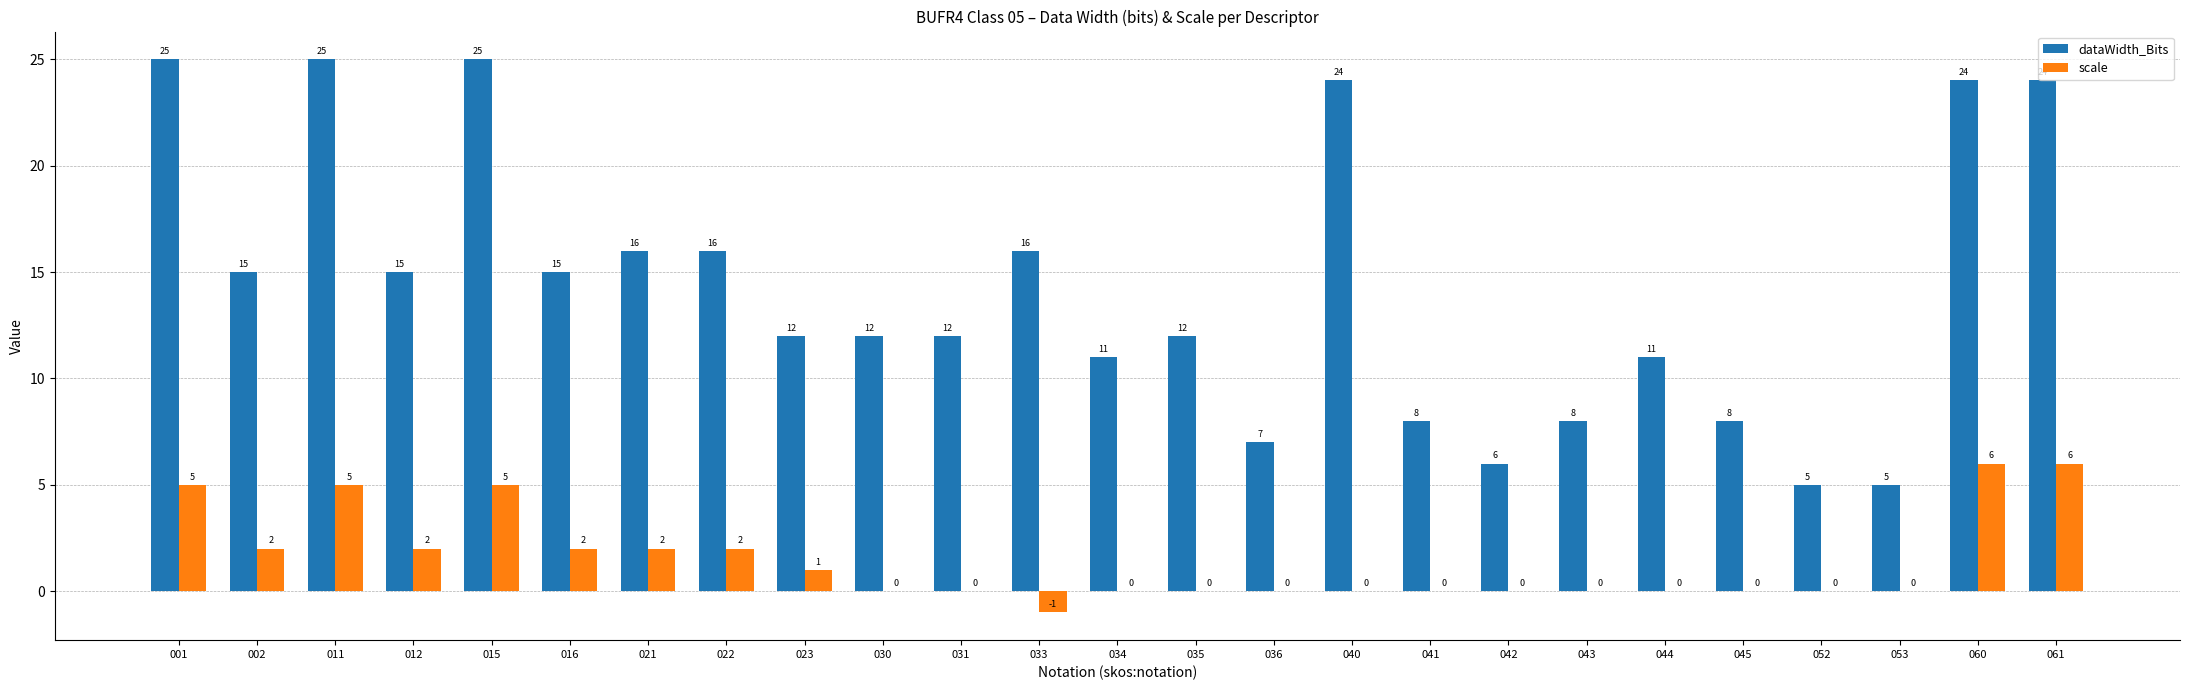

How many scale values are between 0 and 2?

19